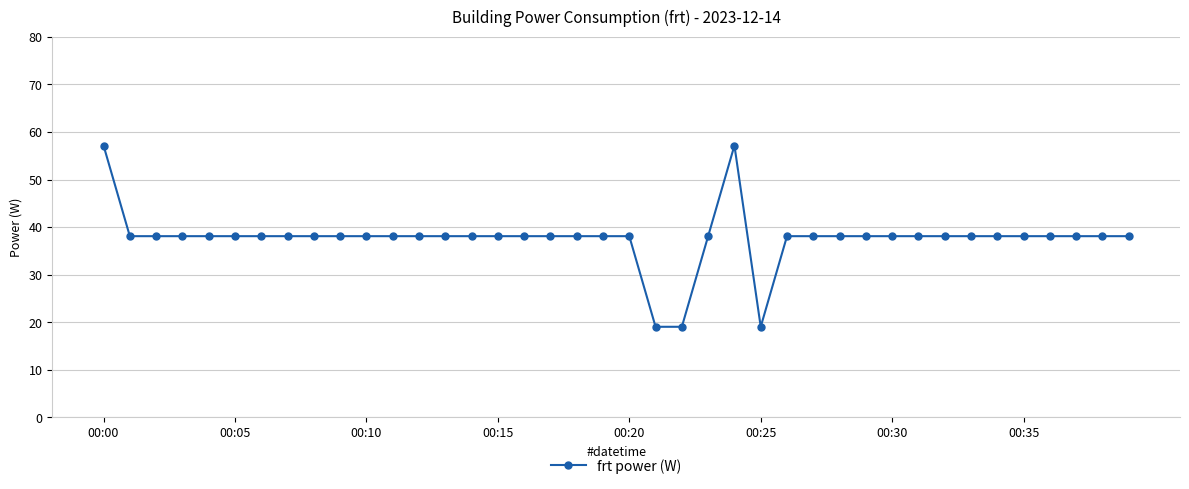

Does the chart have visible grid lines?

Yes